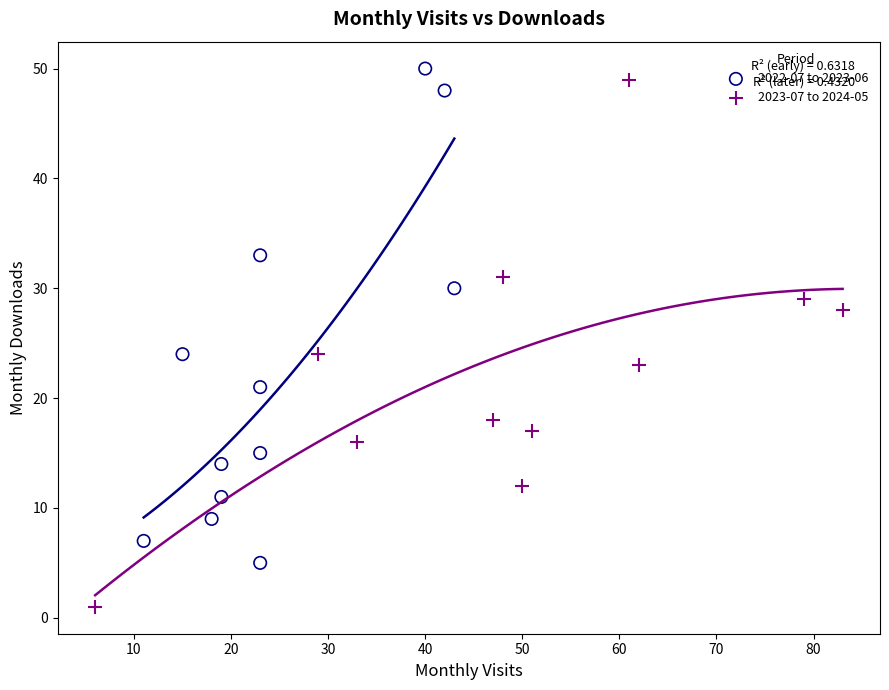

Which series has the widest spread of Y values?

2023-07 to 2024-05